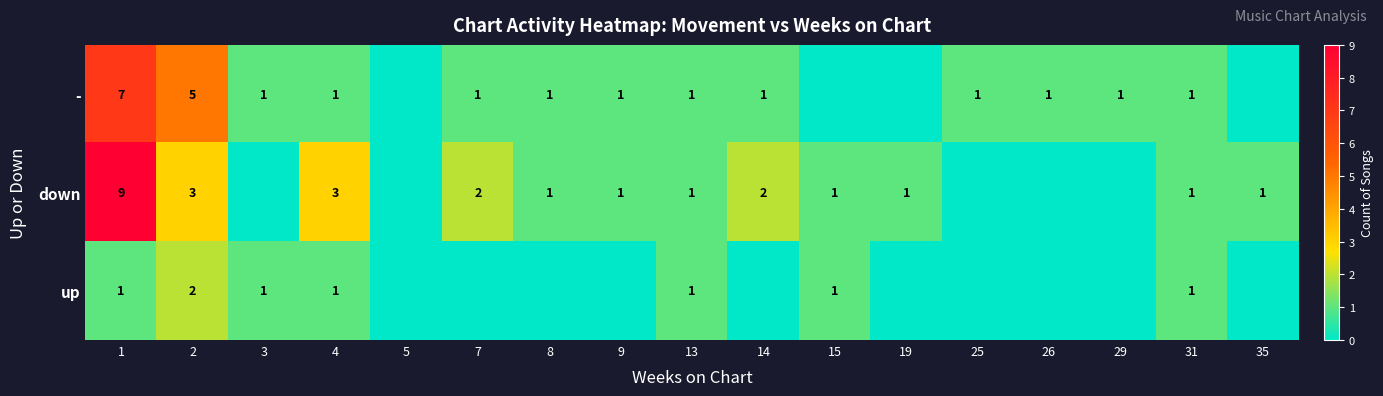

At how many categories does at least one series exceed 5?

1